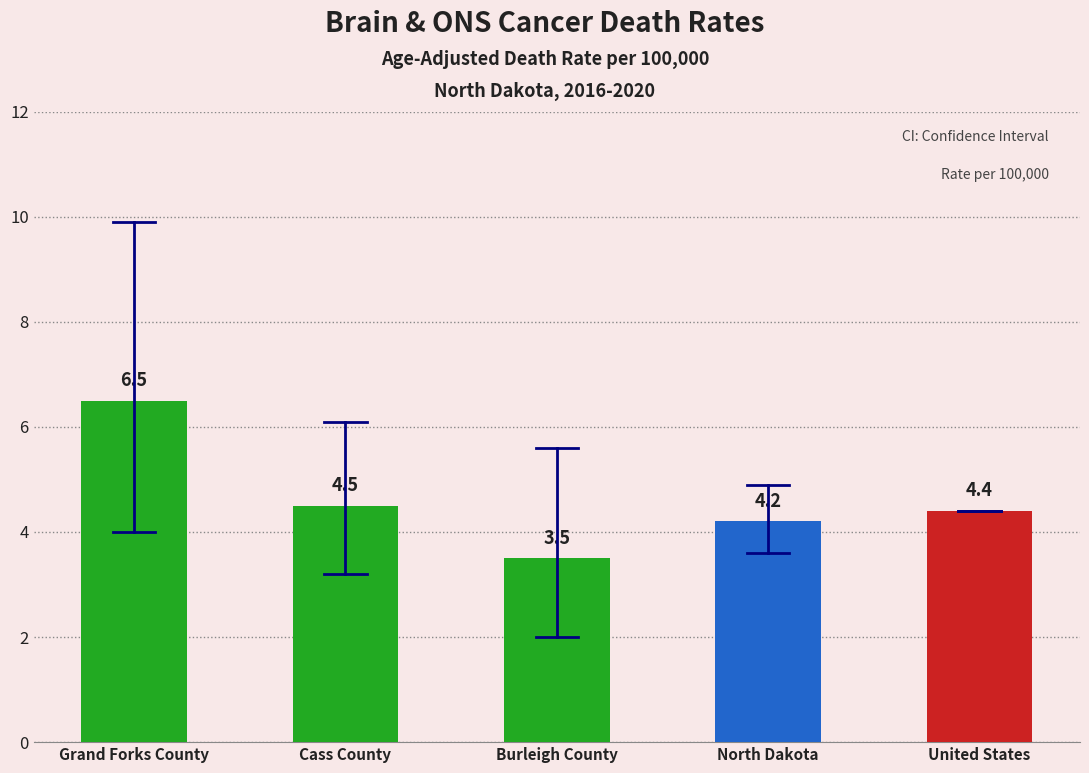

What is the average value?

4.6